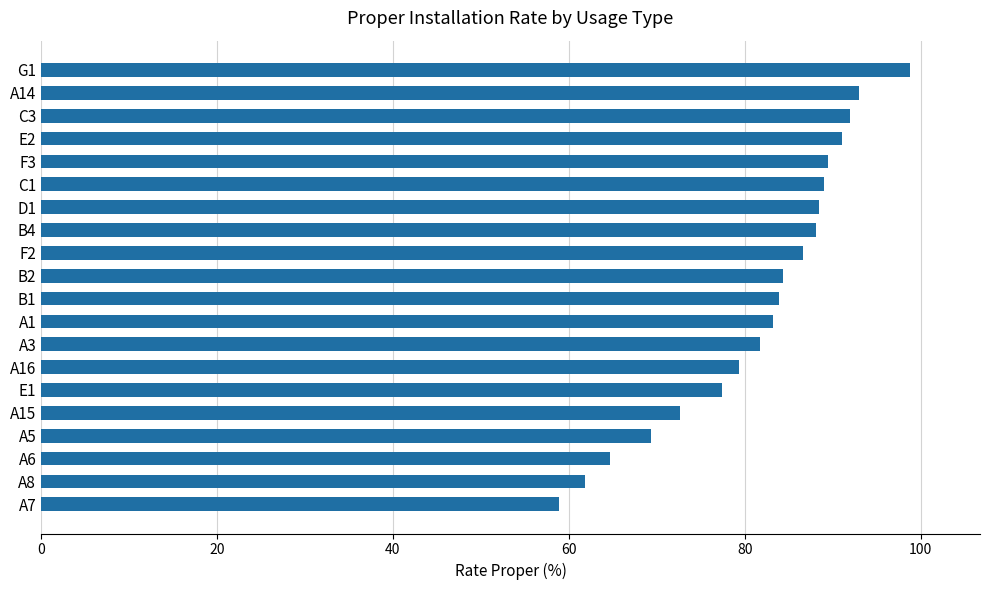

What is the change in value from A3 to A6?

-17.0